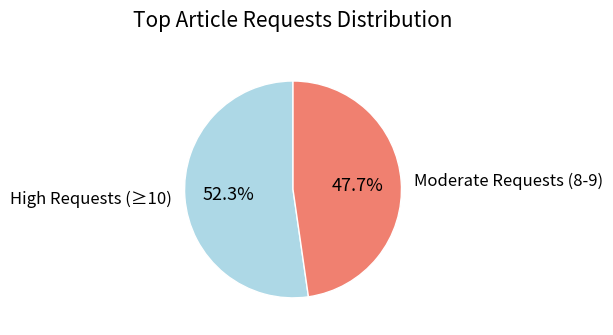

To the nearest percent, what is the difference between the largest and smallest slice percentages?

5%